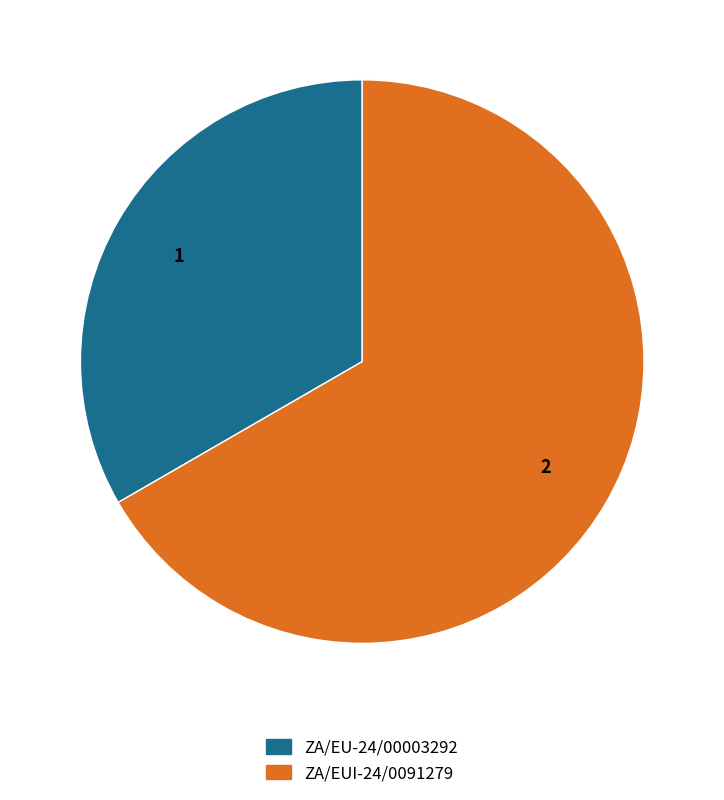

Is ZA/EUI-24/0091279 the majority of the pie?

Yes